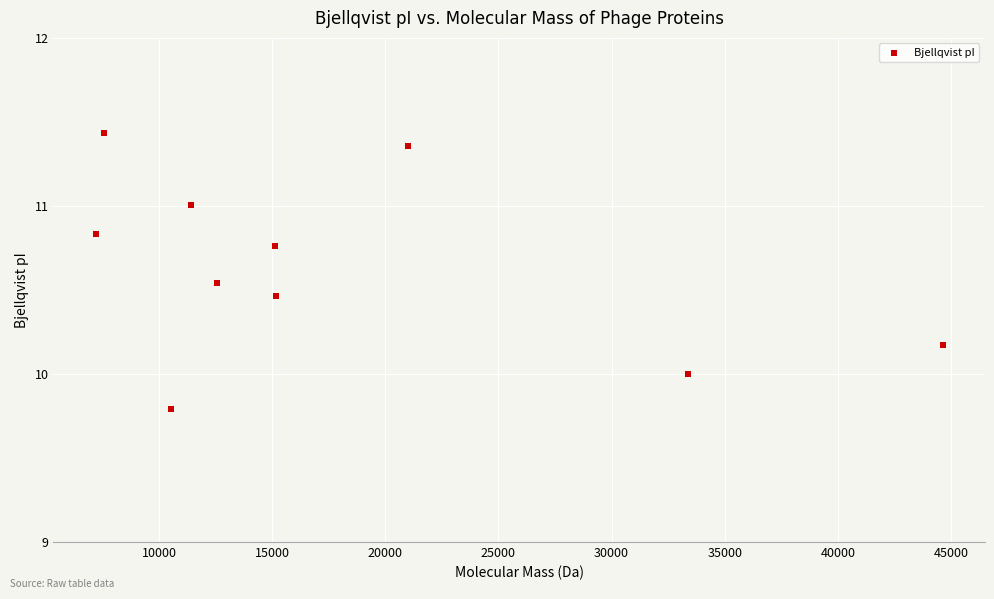

What is the average X value?

17860.7